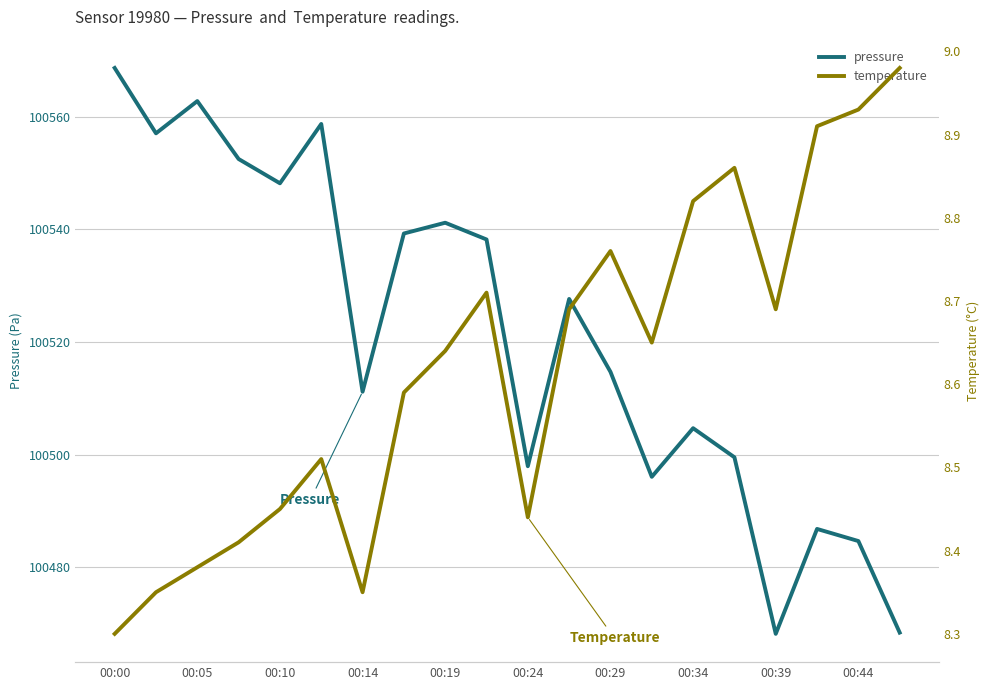

True or false: pressure has more than 1 interior local peaks.

True